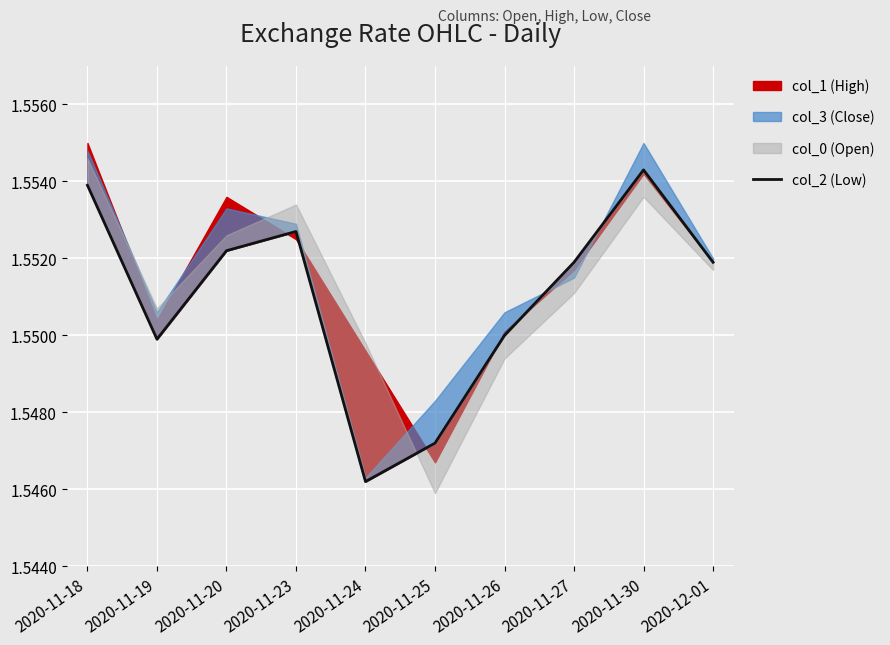

Between 2020-11-26 and 2020-11-27, which is larger?

2020-11-27